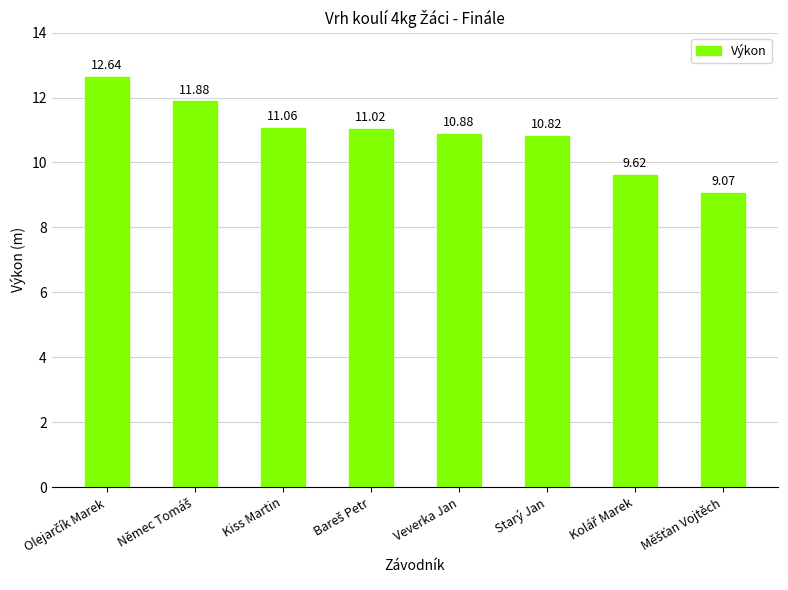

Reading left to right, what are all the values shown in this chart?

12.6	11.9	11.1	11.0	10.9	10.8	9.6	9.1